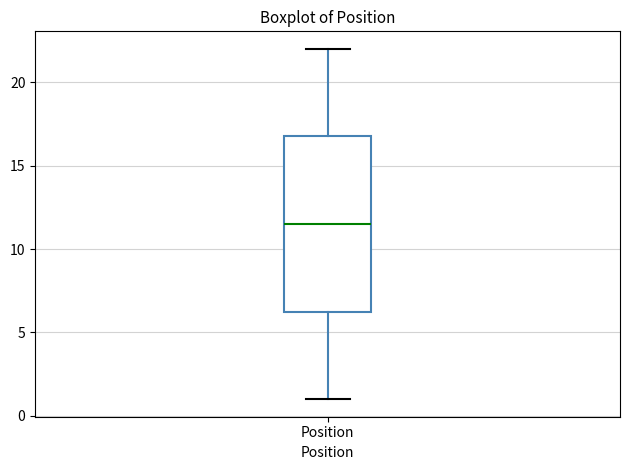

Read this box plot against the y-axis: the position of the median line, the range covered by the box, and the ends of both whiskers. The values are not printed on the chart, so give them approximately, as read against the axis.

median 11.5, box 6.5 to 17.0, whiskers 1.0 to 22.0